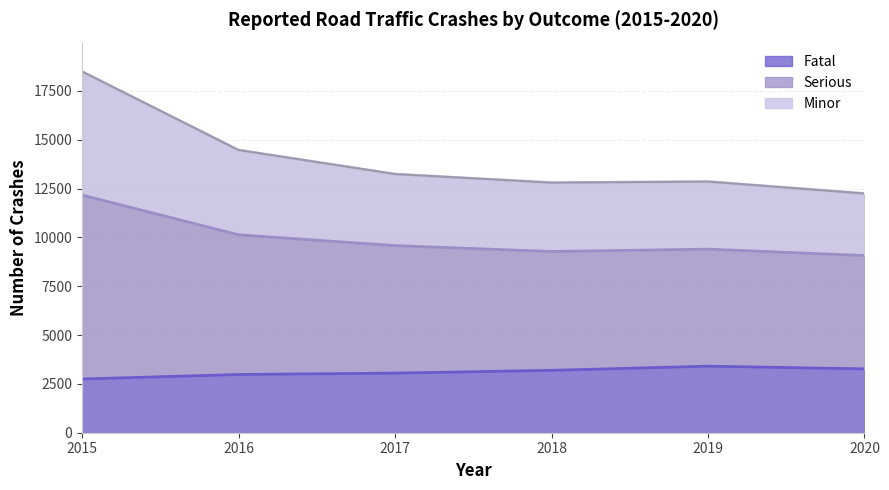

What is the difference between the second highest and minimum values in the Fatal series?

520